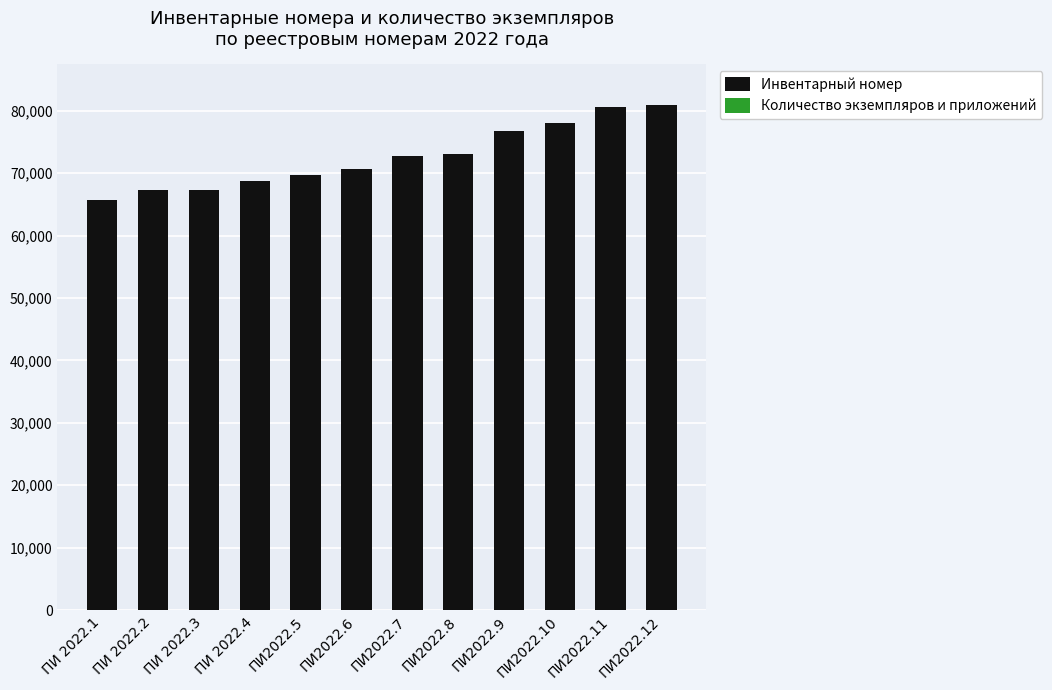

What is the highest value of the Инвентарный номер series?

80952